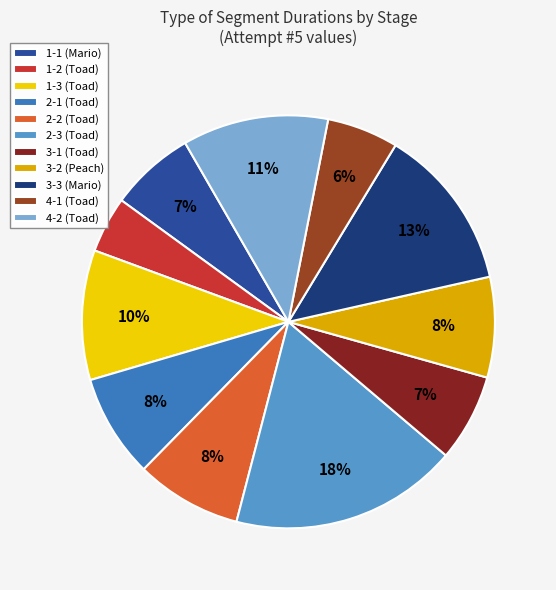

The 1-3 (Toad) slice represents 10% of the pie. True or false?

True